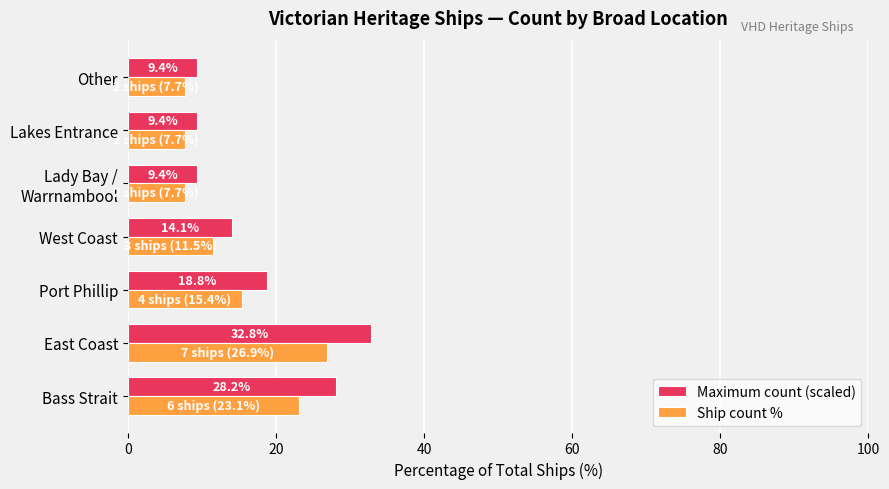

What is the greatest value displayed?

32.8